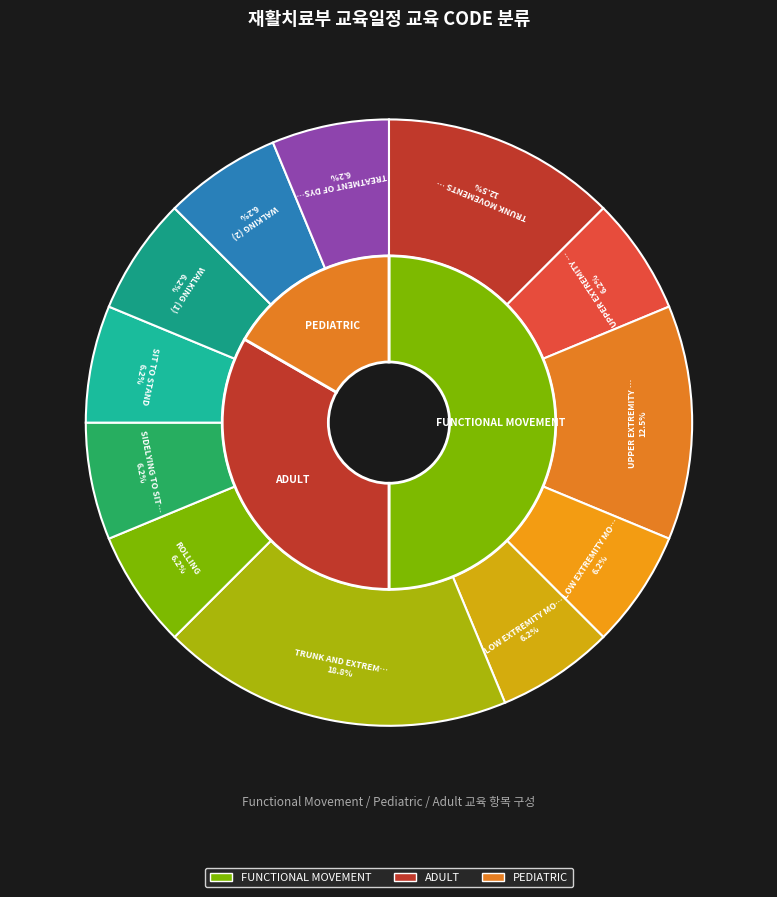

What is the ratio of the value at TREATMENT OF DYSPHAGIA to the value at TRUNK AND EXTREMITY MOVEMENTS IN SUPINE?

0.3